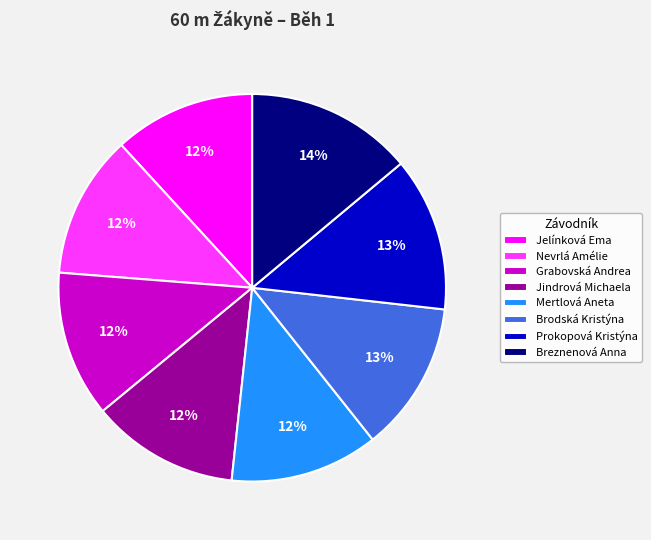

To the nearest percent, what portion does Mertlová Aneta represent?

12%